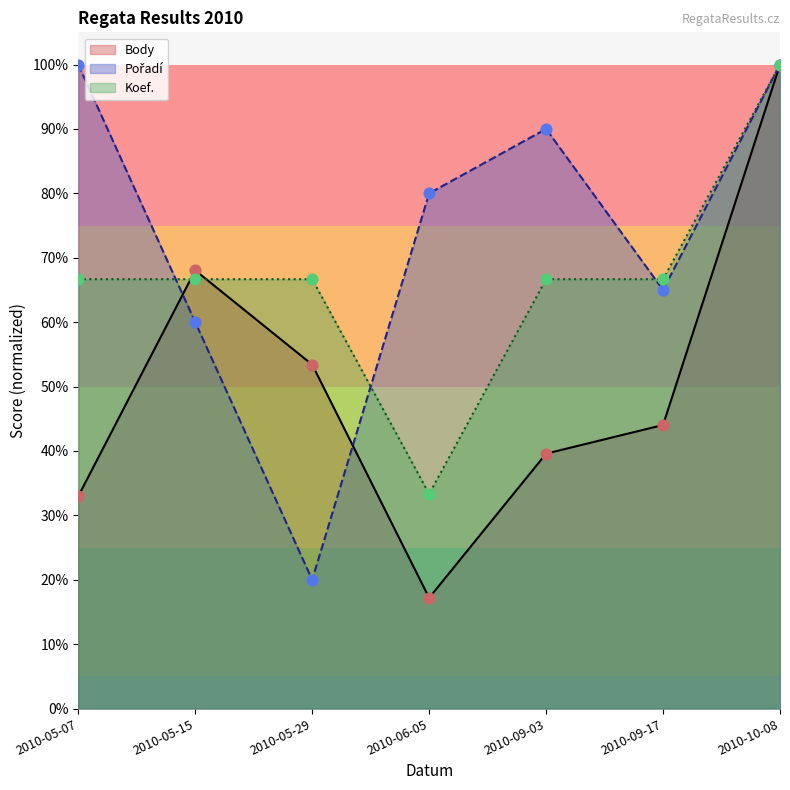

At which category is the sum across all series the highest?

2010-10-08